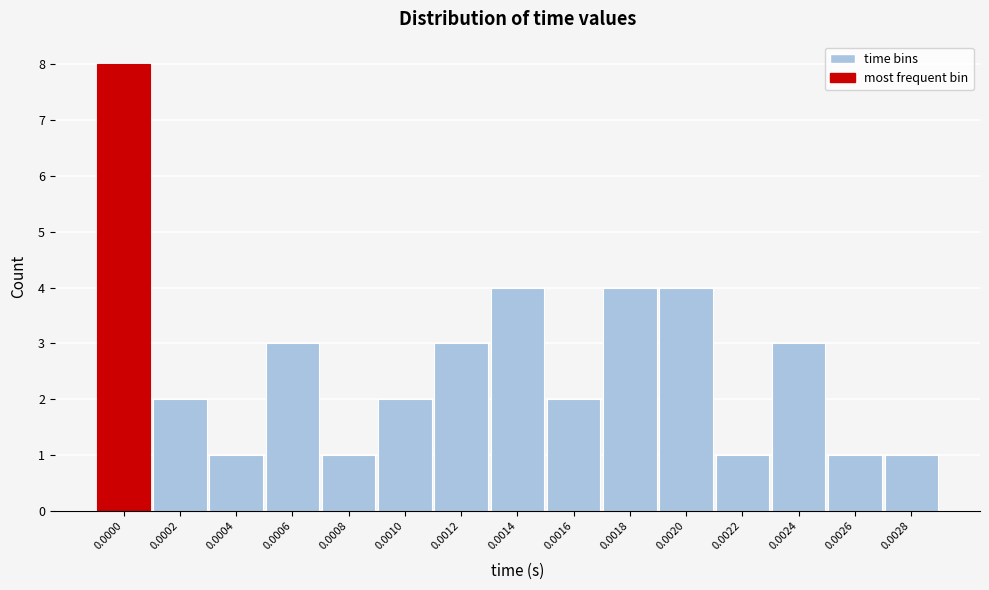

Reading right to left, transcribe all the data shown in this chart.

1	1	3	1	4	4	2	4	3	2	1	3	1	2	8